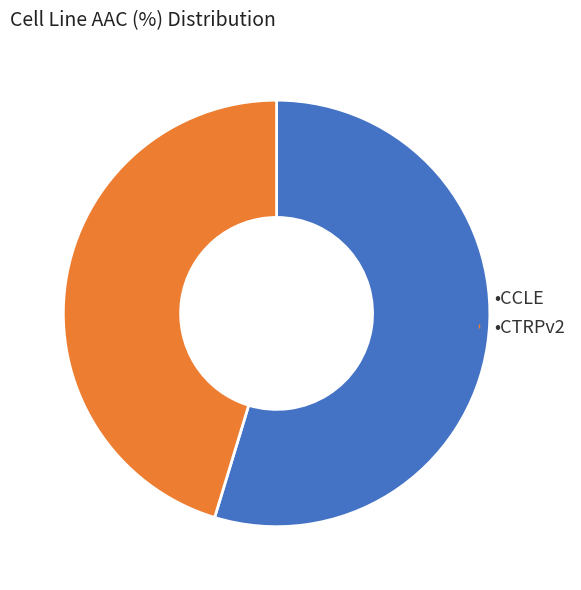

Is there any slice that represents more than half of the pie?

Yes